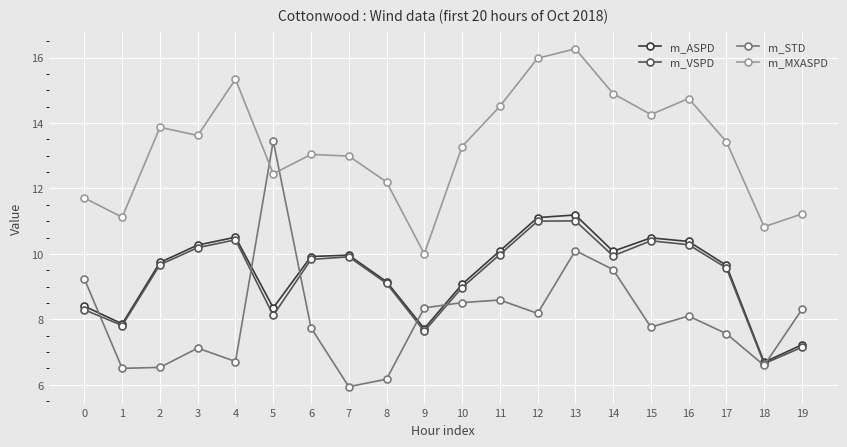

What is the sum of all m_MXASPD values?

265.8